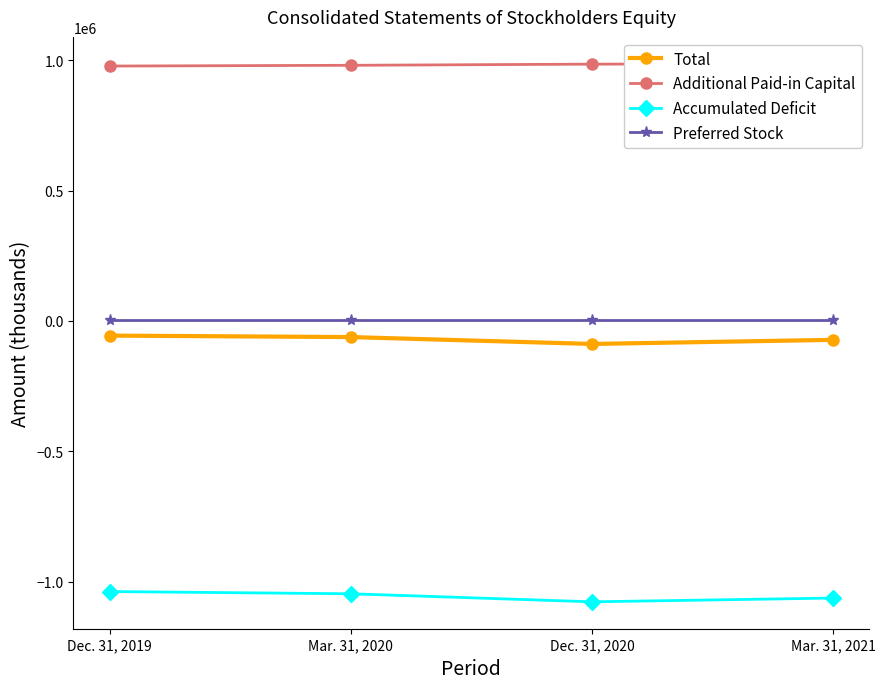

List the series in order of their peak value, lowest first.

Accumulated Deficit, Total, Preferred Stock, Additional Paid-in Capital